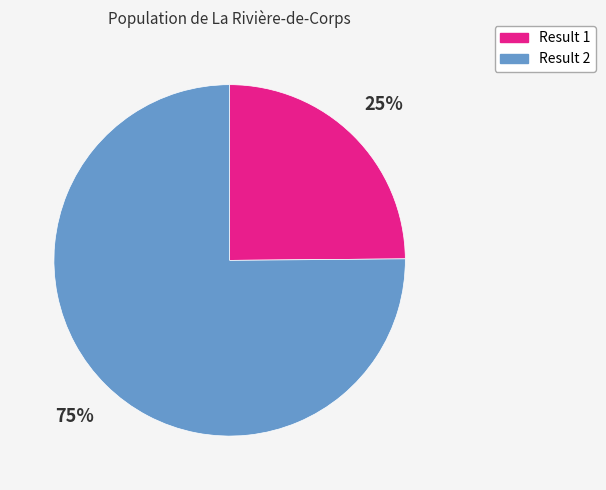

Is there any slice that represents more than half of the pie?

Yes